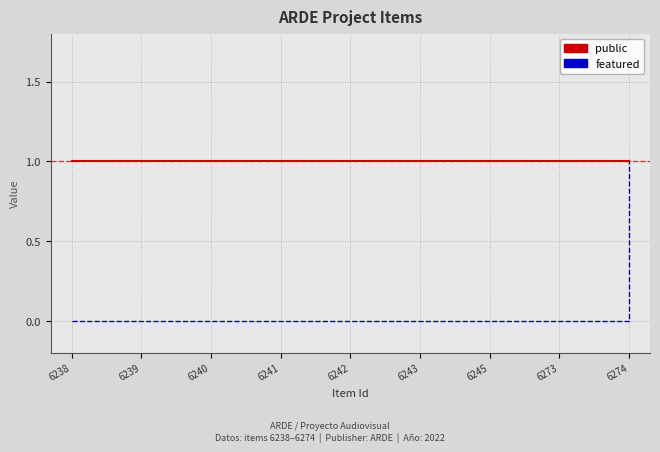

The featured series shows 0 at 6245. True or false?

True